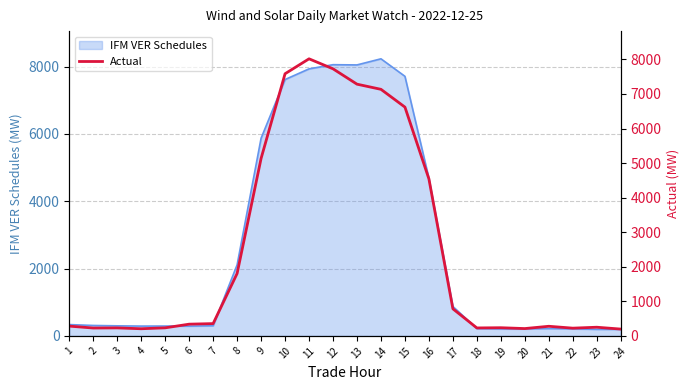

What is the ratio of the value at 9 to the value at 21?

18.5